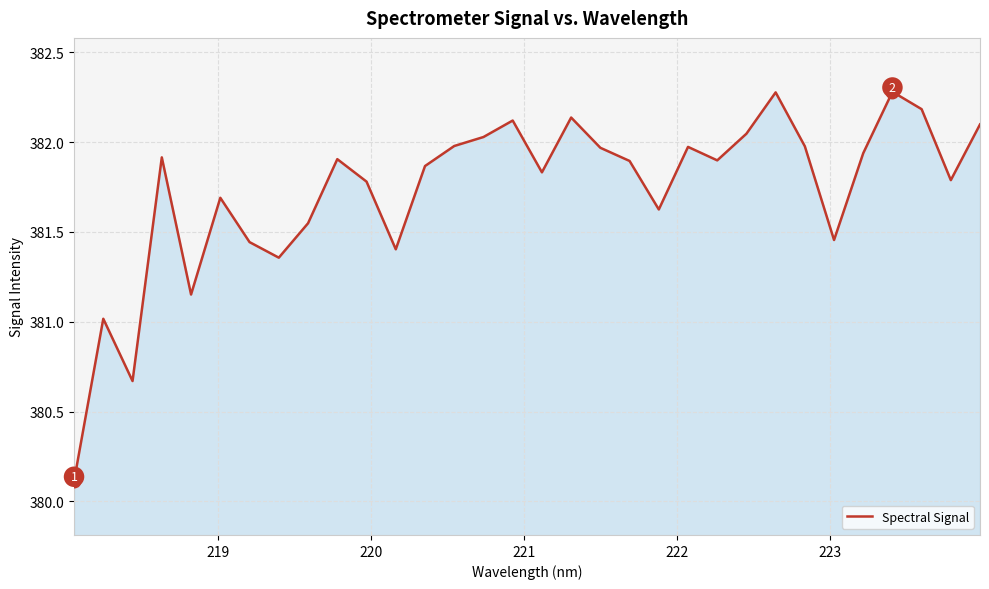

What is the smallest value displayed?

380.1